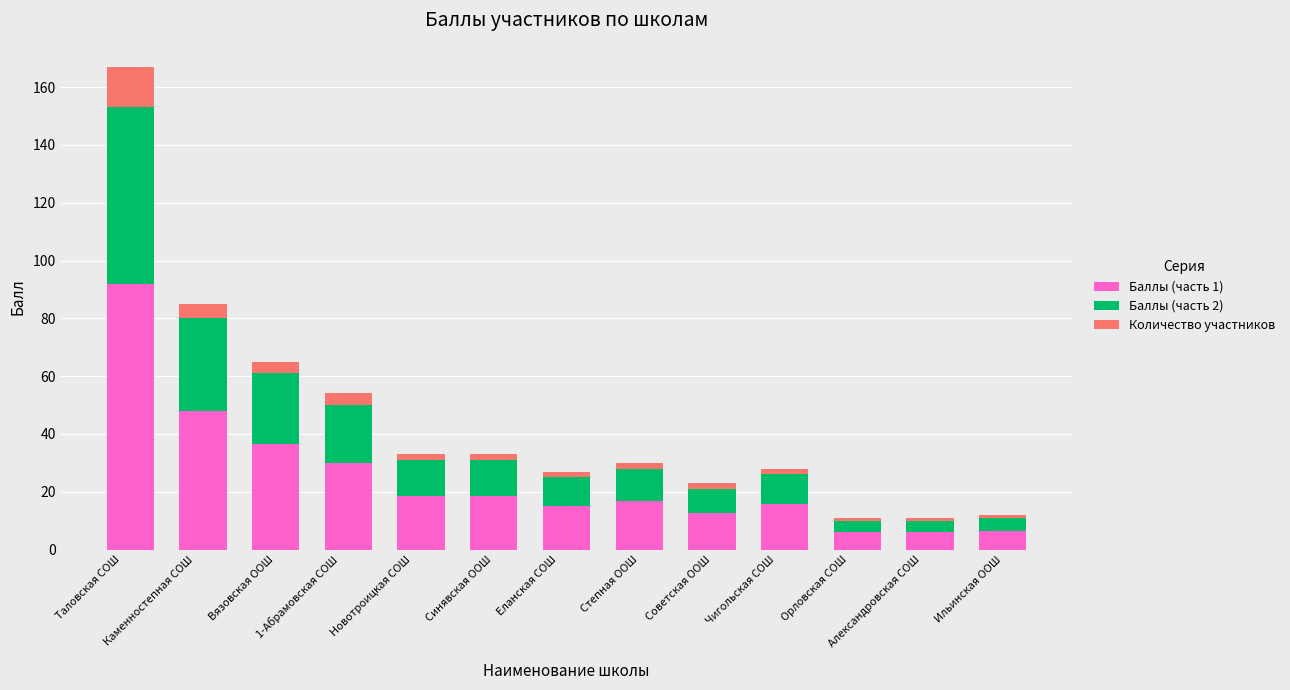

Does the chart contain stacked bars?

Yes